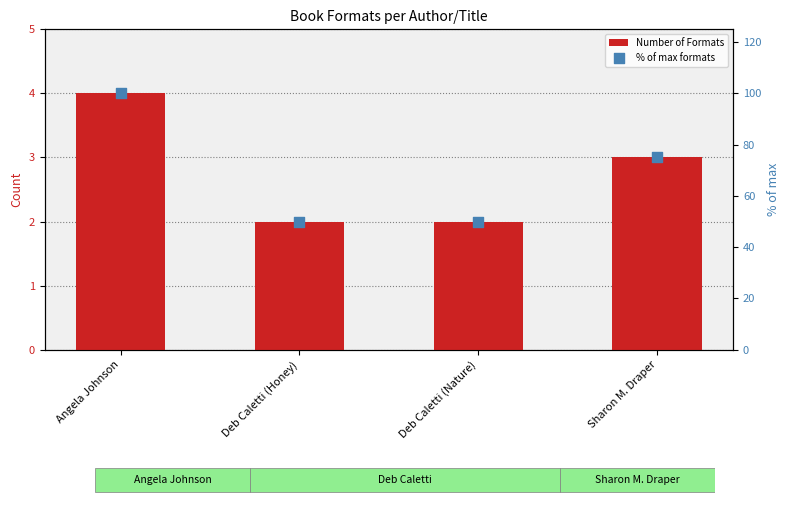

Is the value of % of max formats at Deb Caletti (Nature) greater than the value of Number of Formats at Sharon M. Draper?

Yes